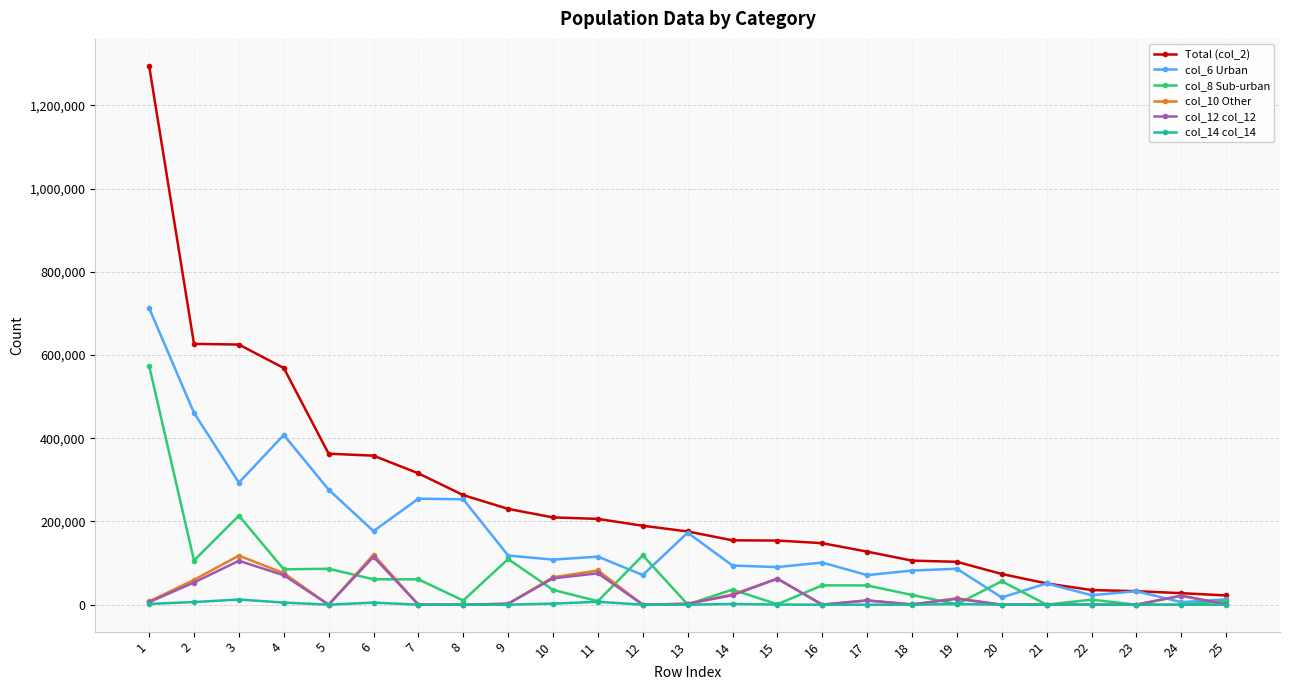

Does the chart display data point markers on the line(s)?

Yes